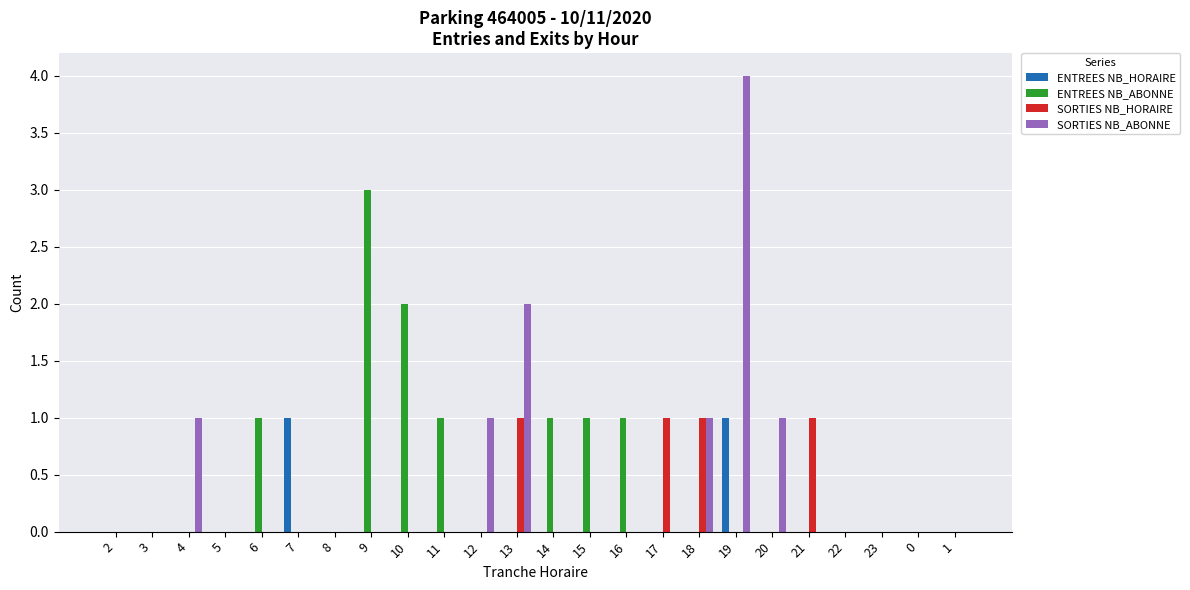

Which series changed the most between 13 and 15?

SORTIES NB_ABONNE